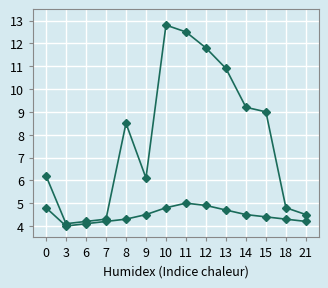

How many lines are shown in the chart?

2